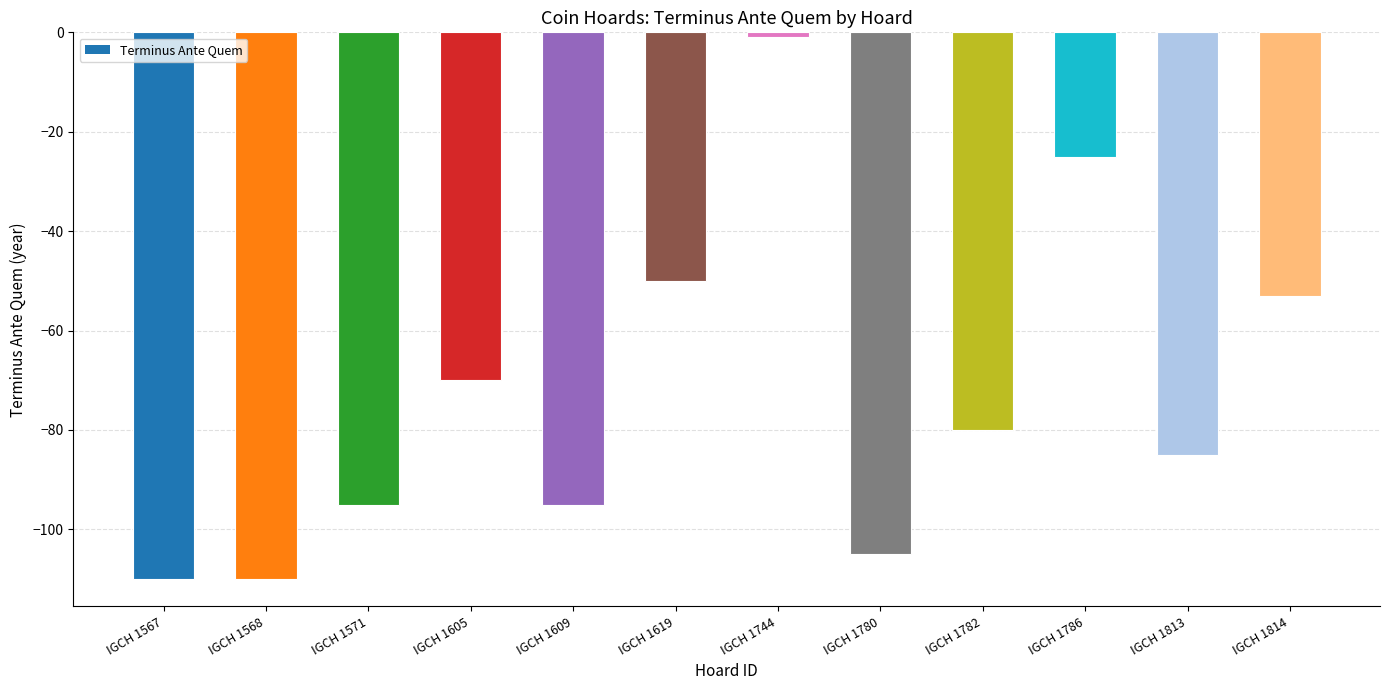

At which label is the value closest to -55?

IGCH 1814